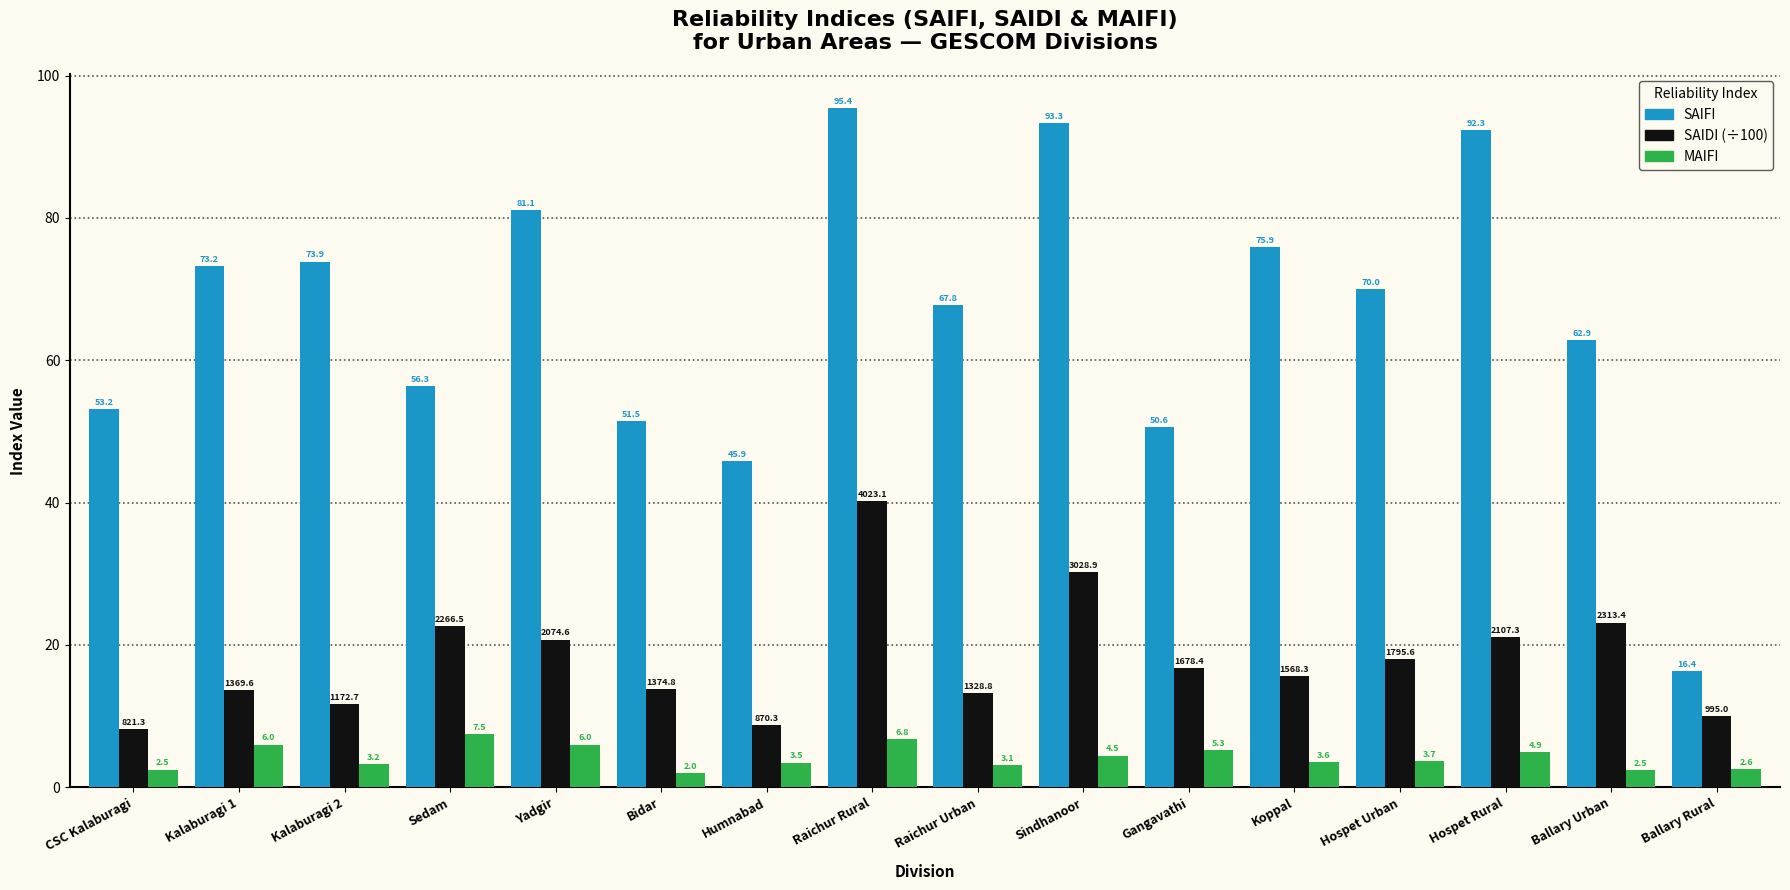

Rank the series at Raichur Rural from lowest to highest value.

MAIFI, SAIDI (÷100), SAIFI